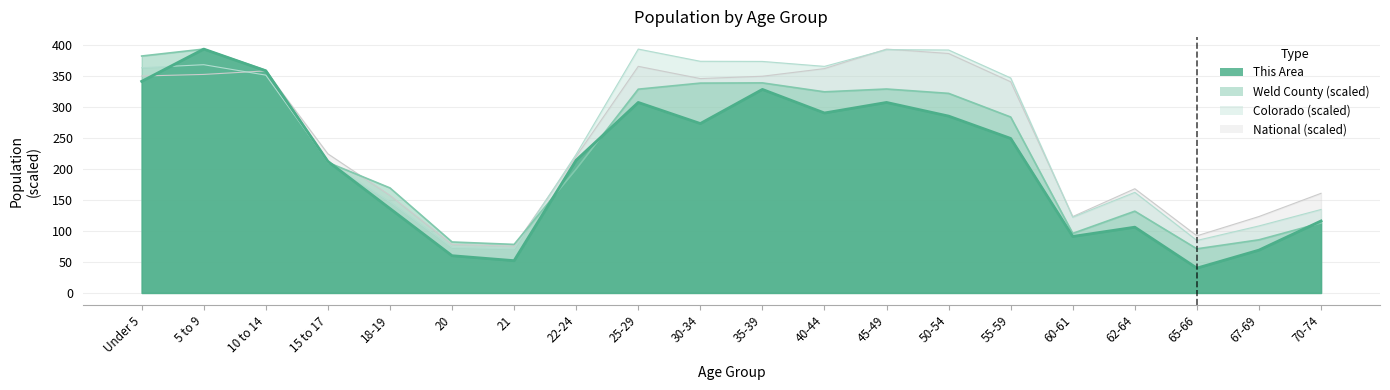

Which series has the largest total across all categories?

Colorado